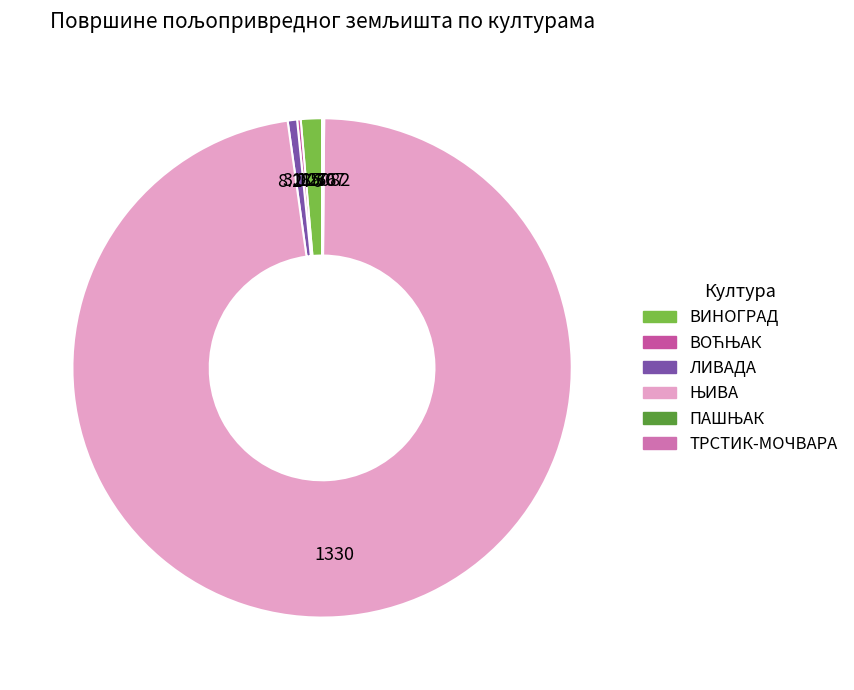

Which category accounts for the majority?

ЊИВА